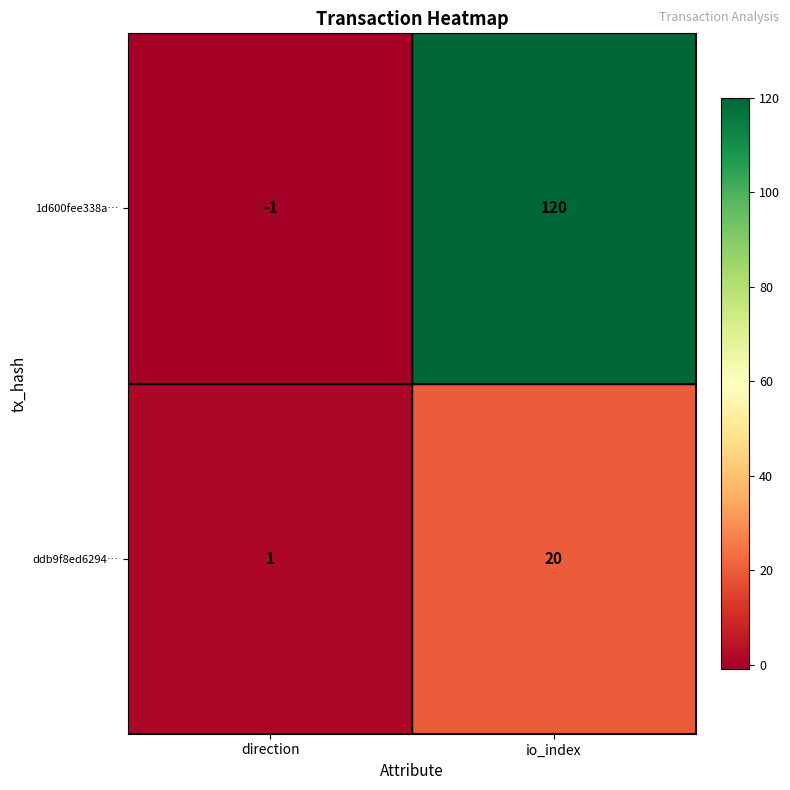

Rank the series by their average value, from lowest to highest.

ddb9f8ed6294…, 1d600fee338a…